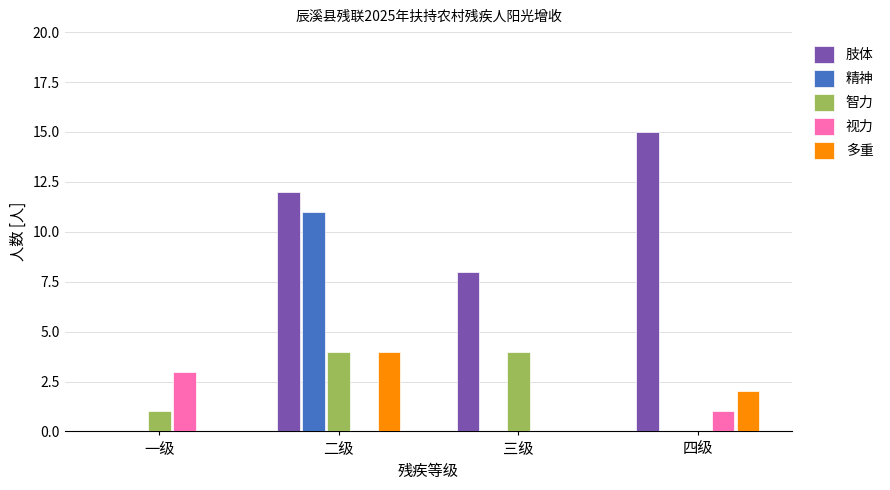

True or false: 智力 has a value of -1 at 四级.

False